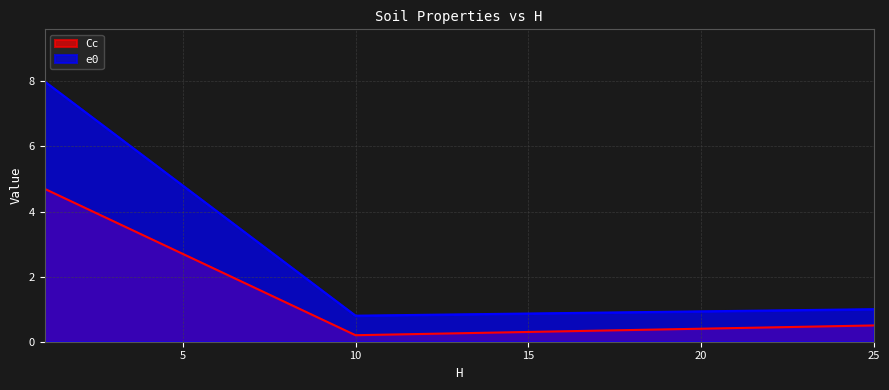

Is the value of Cc at 25 greater than the value of e0 at 25?

No